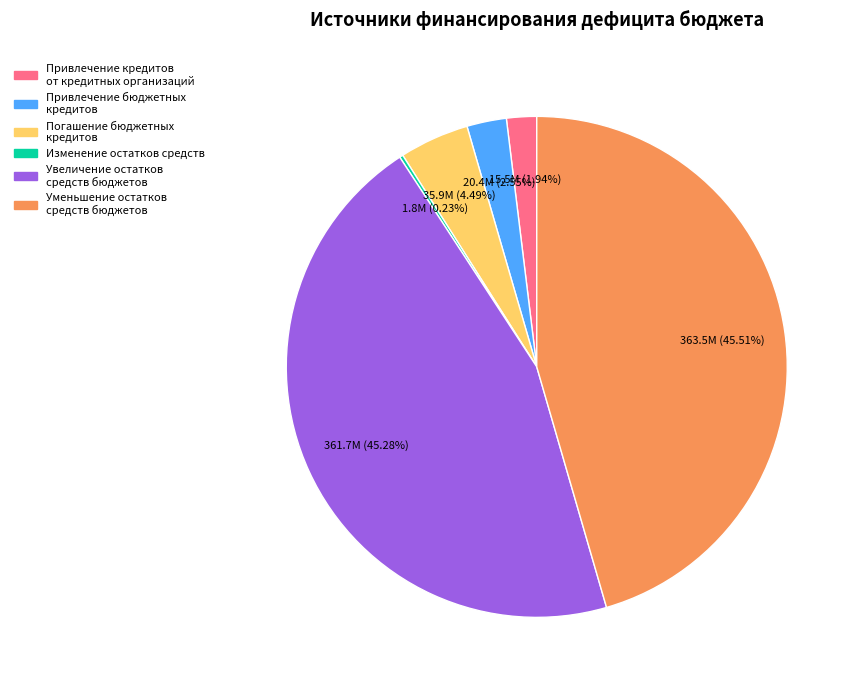

To the nearest percent, what is the difference between the largest and smallest slice percentages?

45%